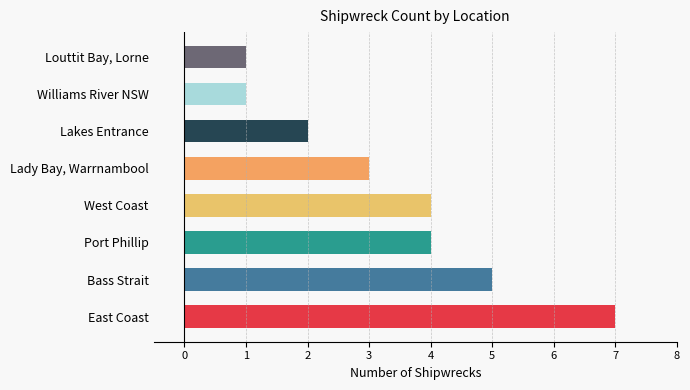

Does the chart contain stacked bars?

No